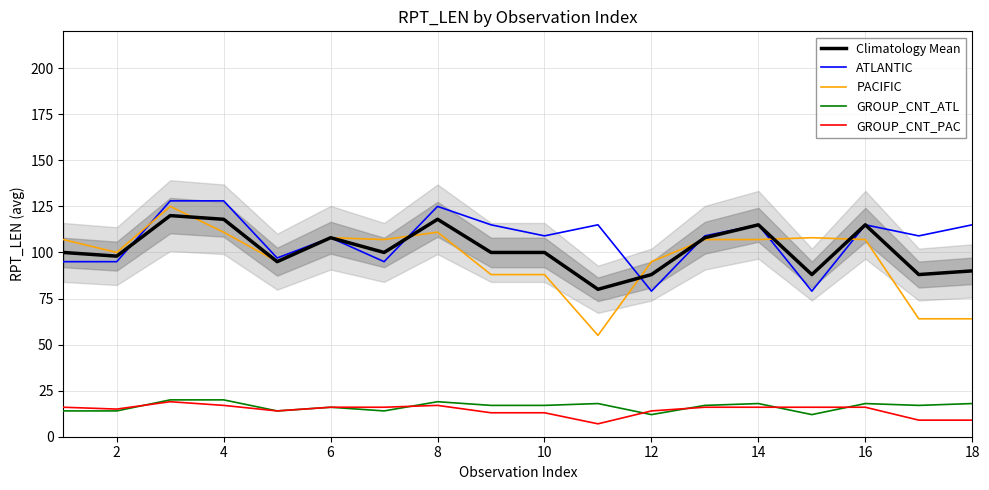

True or false: ATLANTIC and GROUP_CNT_ATL intersect in this chart.

False